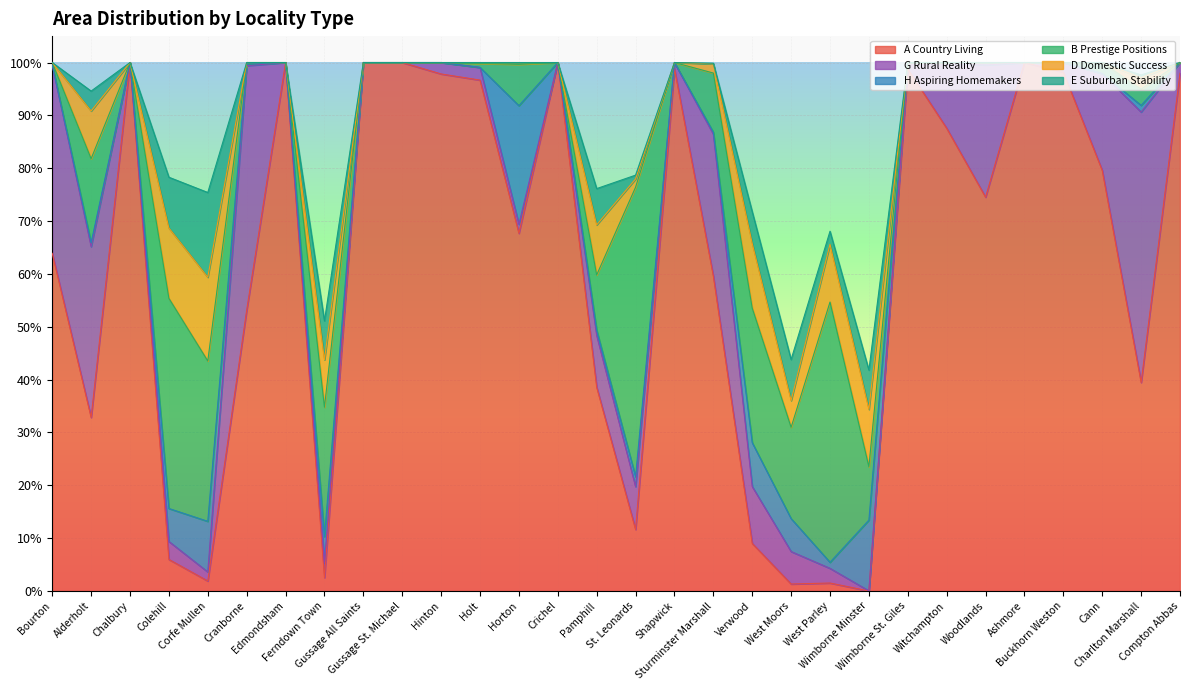

How many lines are shown in the chart?

6